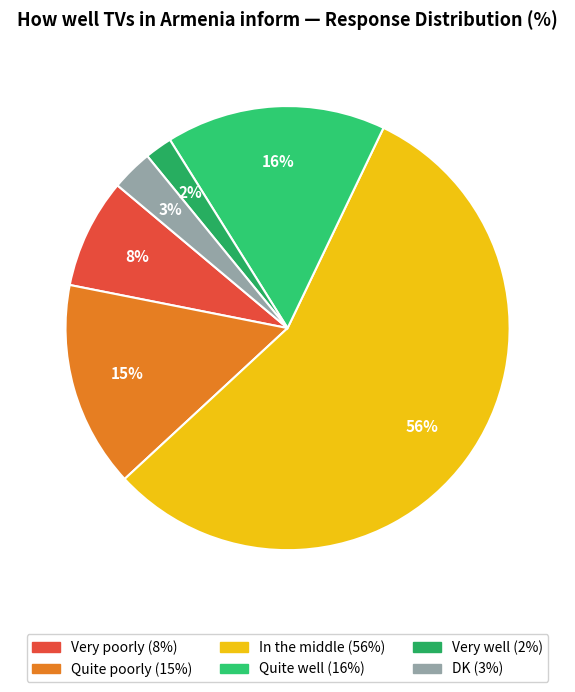

To the nearest percent, what is the difference between the Quite poorly and In the middle slice percentages?

41%